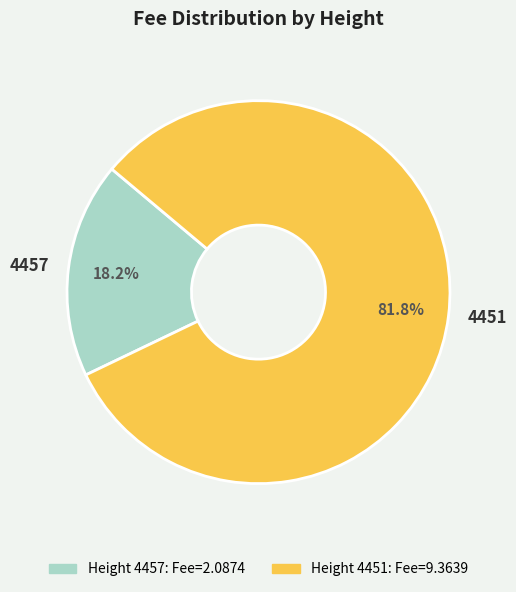

Between 4451 and 4457, which is larger?

4451